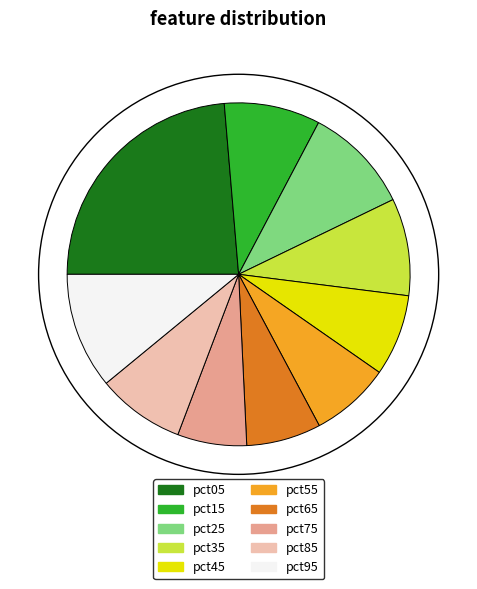

True or false: pct35 accounts for 9% of the total.

True